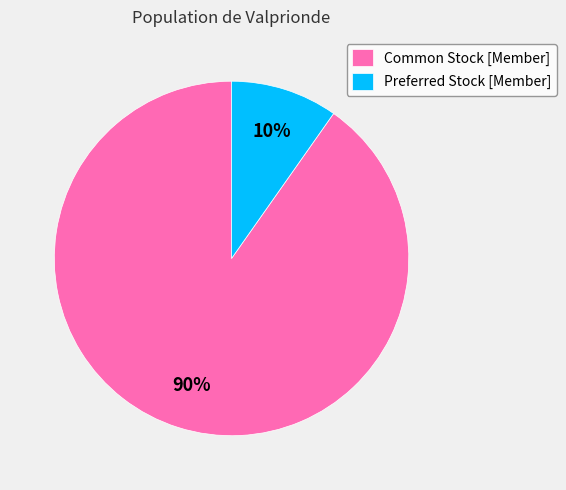

To the nearest percent, what is the difference between the largest and smallest slice percentages?

80%